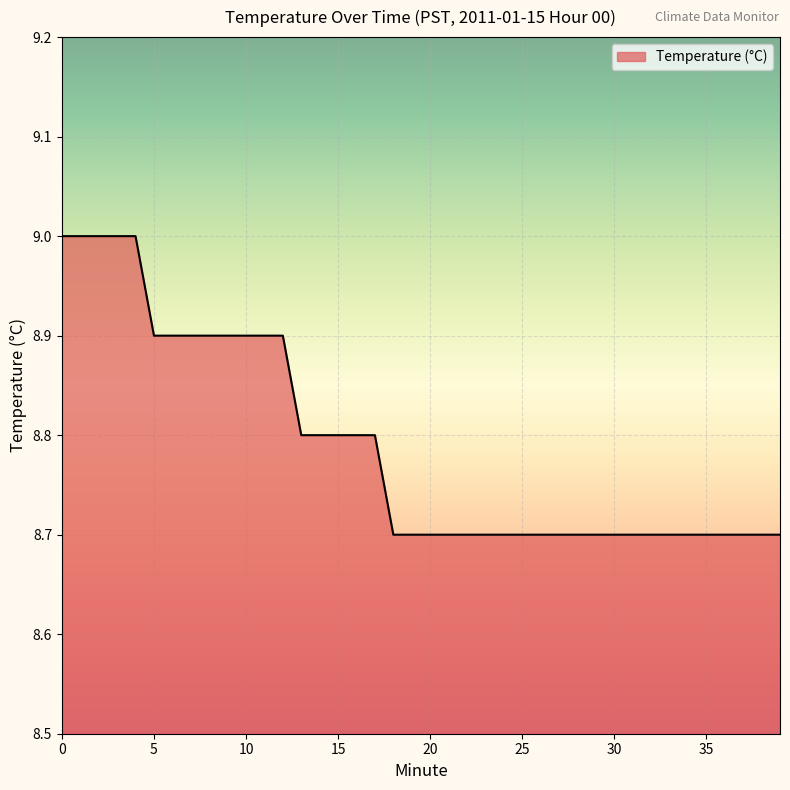

What is the smallest value displayed?

8.7